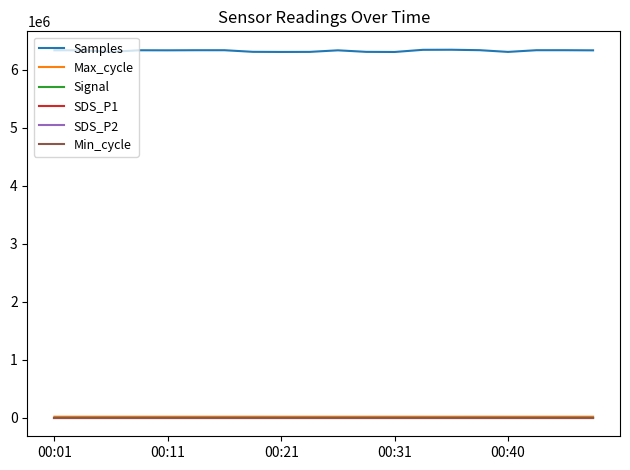

Which series has the widest spread of values?

Samples